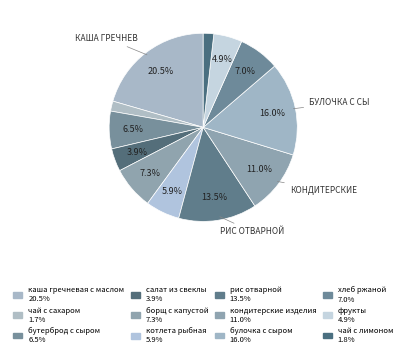

What is the change in value from котлета рыбная to булочка с сыром?

+158.0